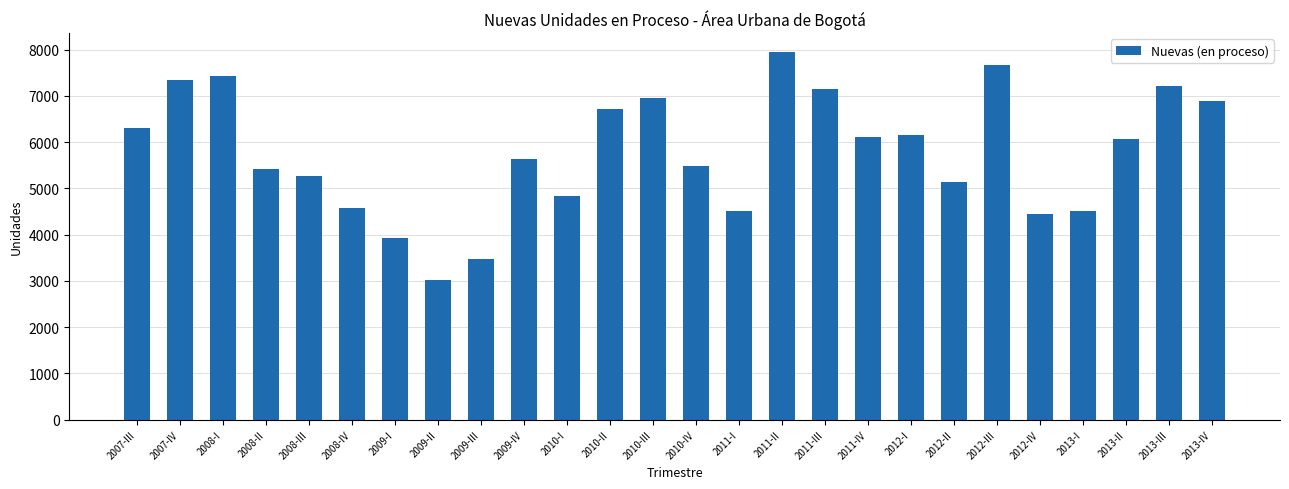

Which category has the lowest value across all series?

2009-II